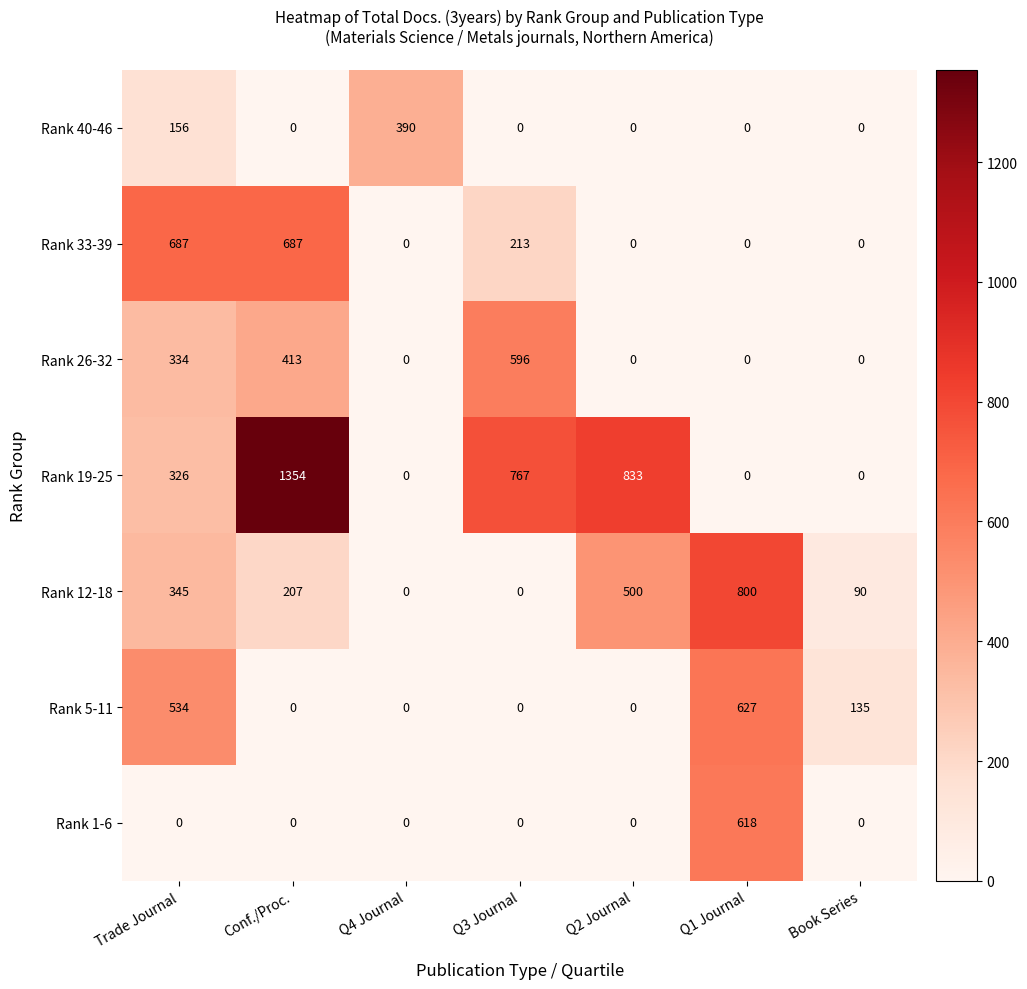

What is the spread (max minus min) of values at Q1 Journal?

800